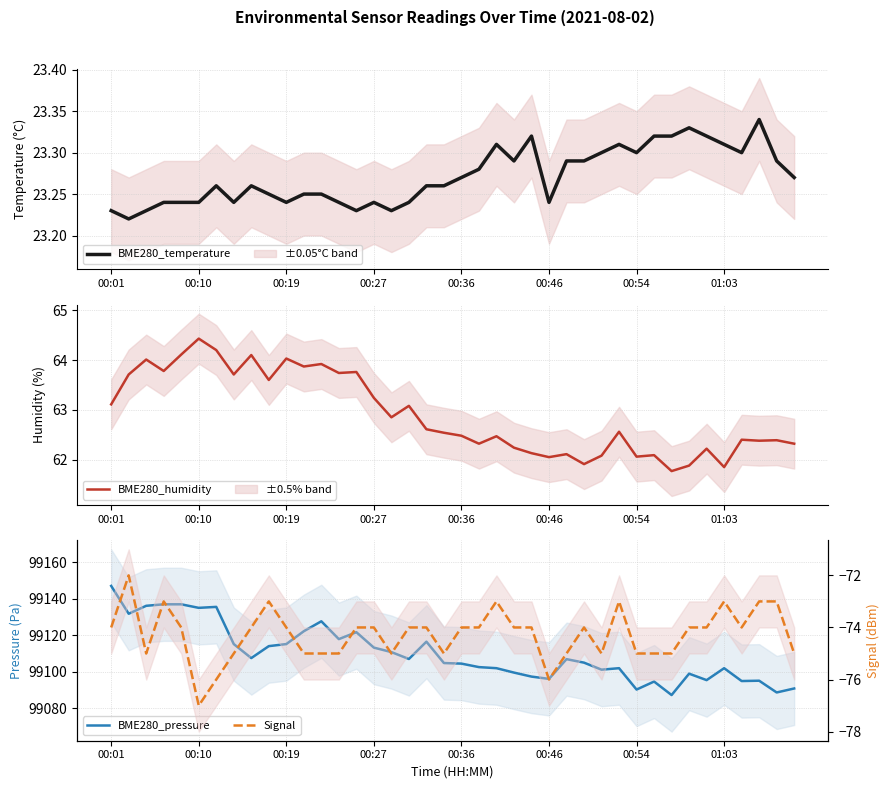

What is the minimum value for BME280_humidity?

61.8